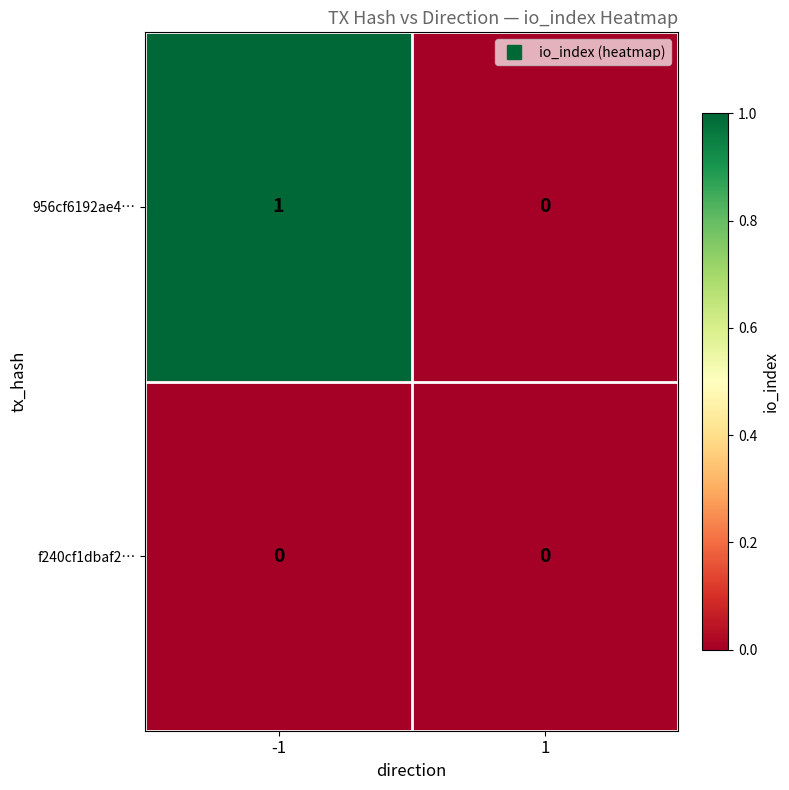

Which series has the largest total across all categories?

956cf6192ae4…